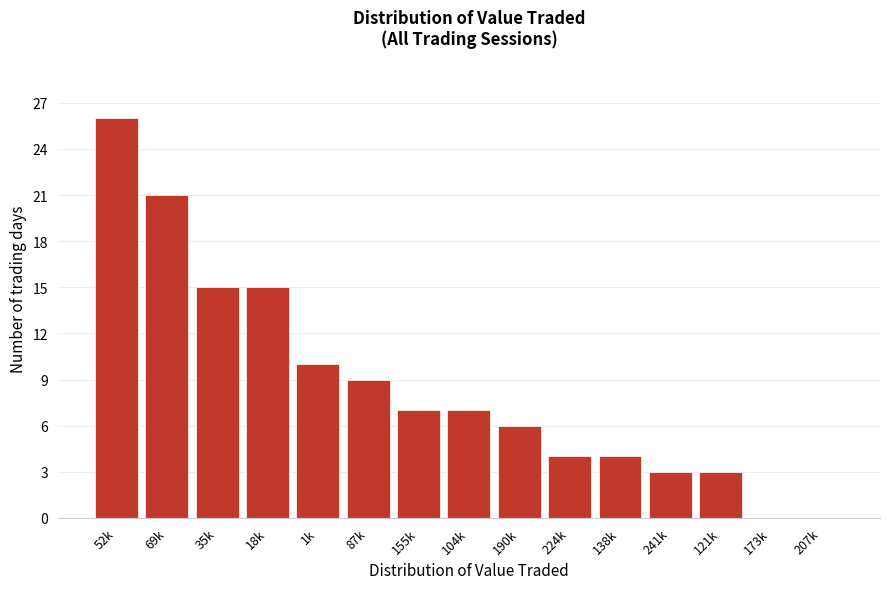

Reading left to right, transcribe all the data shown in this chart.

52k=26	69k=21	35k=15	18k=15	1k=10	87k=9	155k=7	104k=7	190k=6	224k=4	138k=4	241k=3	121k=3	173k=0	207k=0